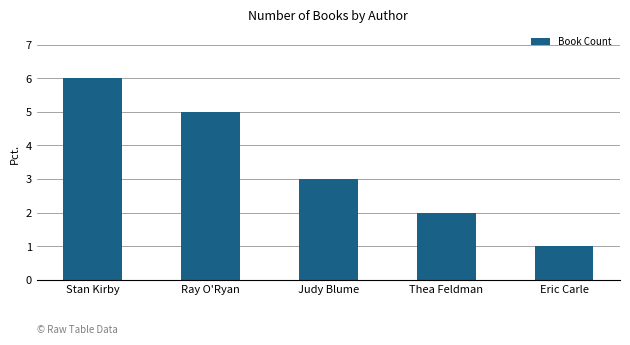

What is the greatest value displayed?

6